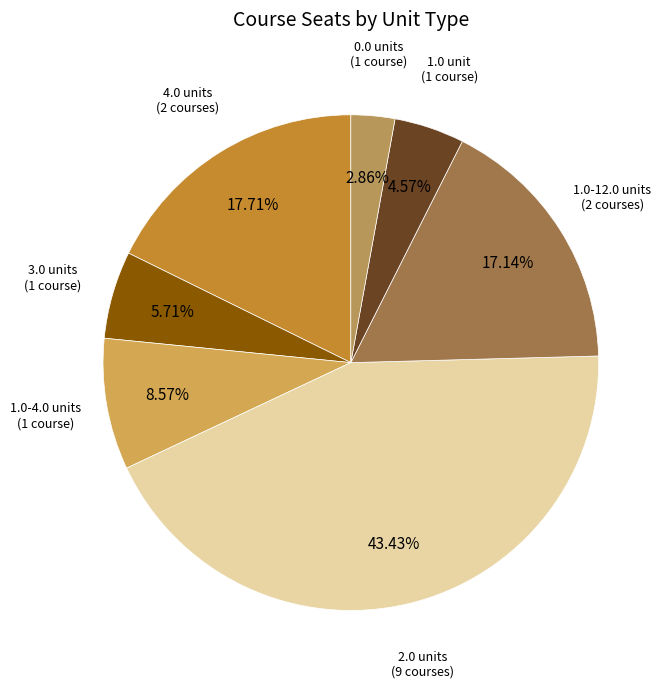

To the nearest percent, what is the difference between the largest and smallest slice percentages?

41%